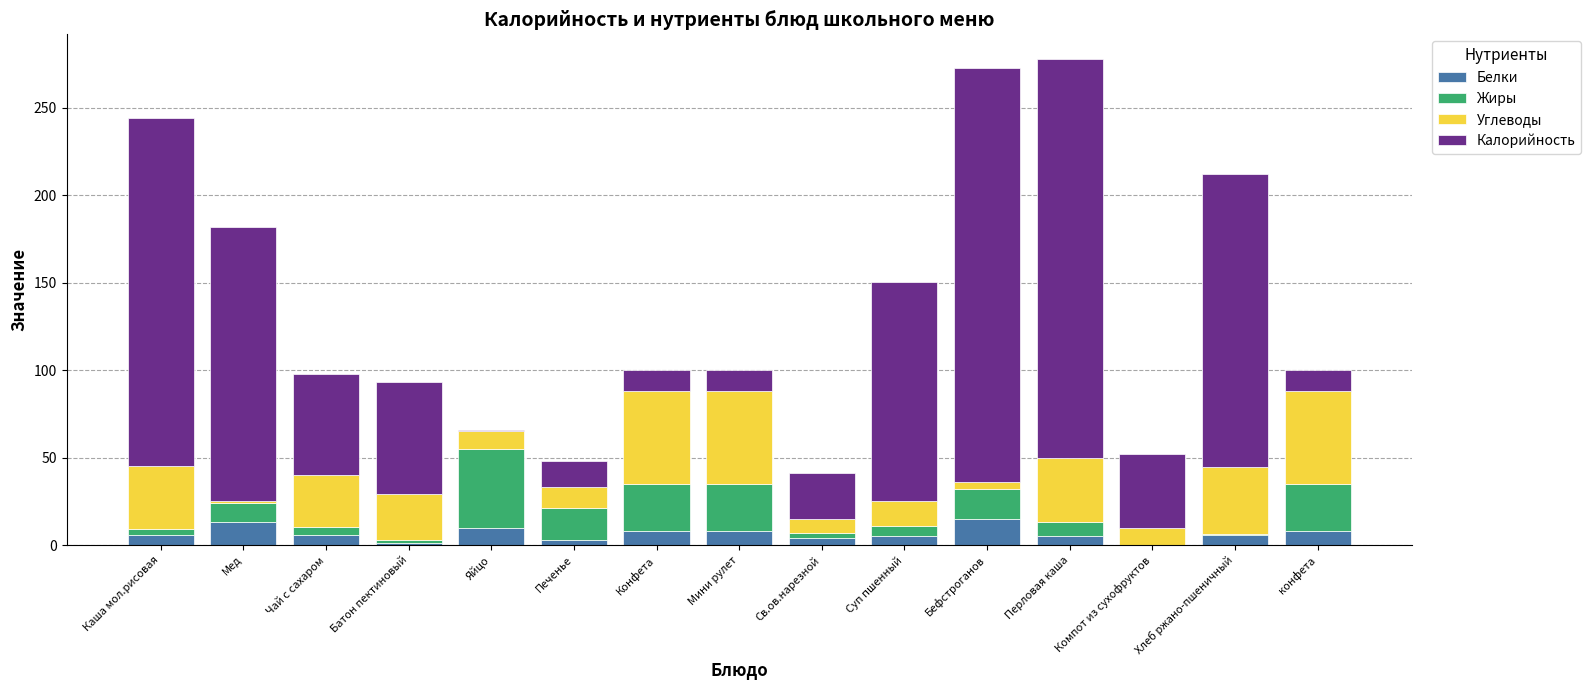

Are the bars grouped side by side (vs. stacked)?

No